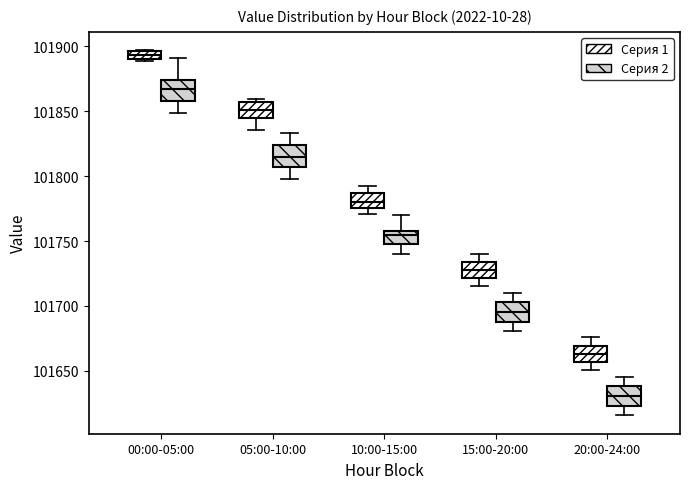

Where does the lower whisker of the box for 10:00-15:00 (Серия 2) end on the y-axis? The values are not printed on the chart, so give them approximately, as read against the axis.

101740